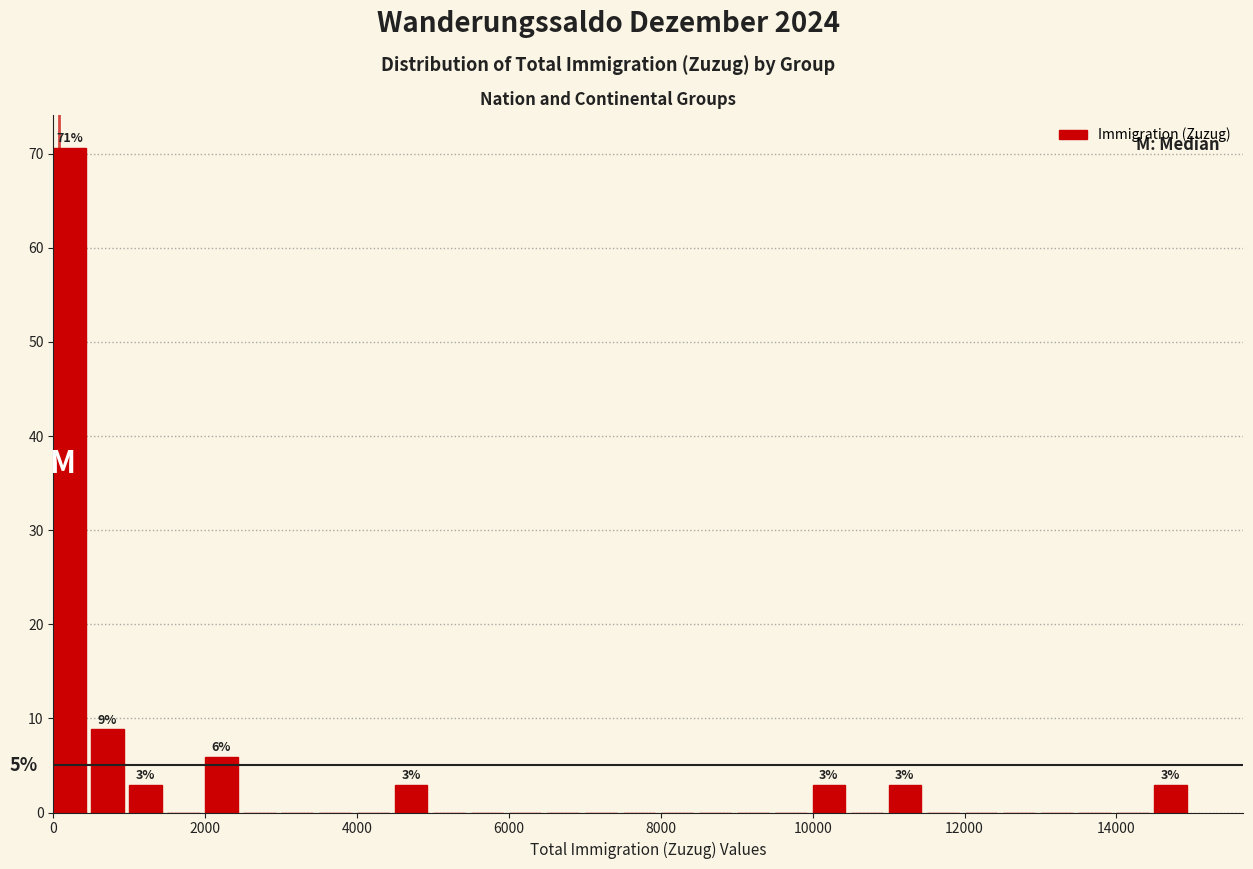

Read against the x-axis, roughly where is the centre of the tallest bar?

200